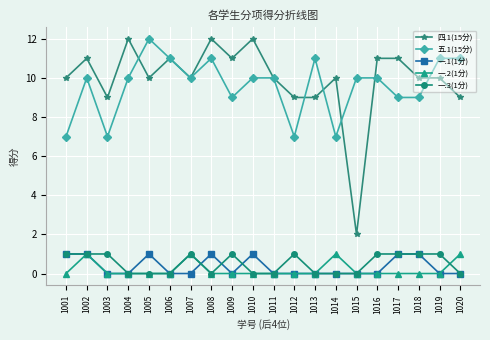

Reading left to right, what are all the values shown in this chart?

四.1(15分): 10	11	9	12	10	11	10	12	11	12	10	9	9	10	2	11	11	10	10	9
五.1(15分): 7	10	7	10	12	11	10	11	9	10	10	7	11	7	10	10	9	9	11	11
一.1(1分): 1	1	0	0	1	0	0	1	0	1	0	0	0	0	0	0	1	1	0	0
一.2(1分): 0	1	0	0	0	0	1	0	0	0	0	0	0	1	0	0	0	0	0	1
一.3(1分): 1	1	1	0	0	0	1	0	1	0	0	1	0	0	0	1	1	1	1	0